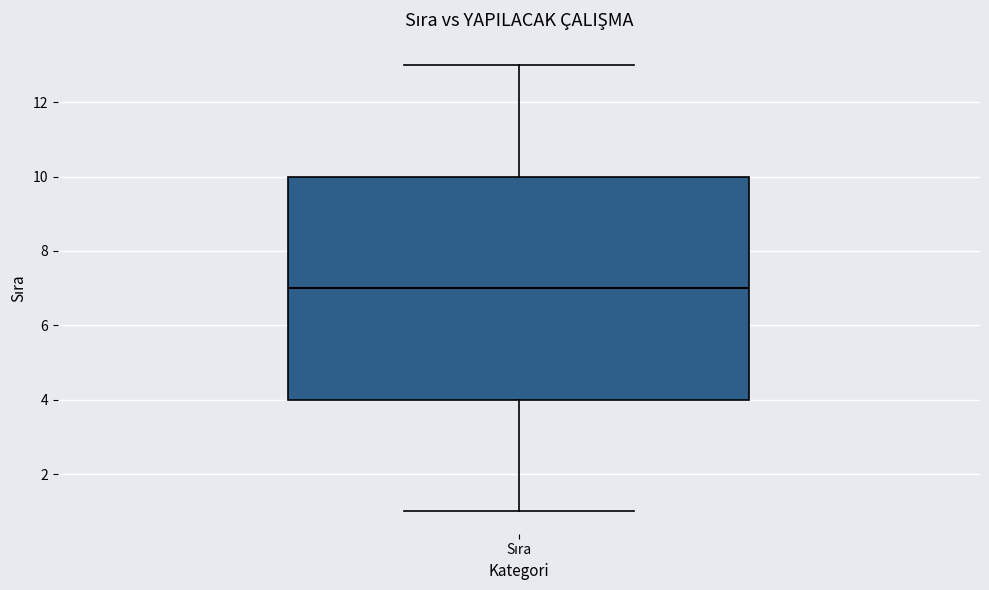

Read this box plot against the y-axis: the position of the median line, the range covered by the box, and the ends of both whiskers. The values are not printed on the chart, so give them approximately, as read against the axis.

median 7, box 4 to 10, whiskers 1 to 13